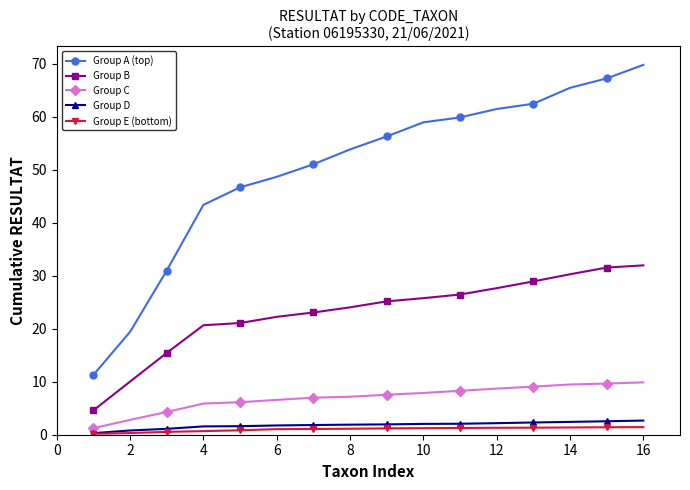

True or false: Group B and Group E (bottom) intersect in this chart.

False